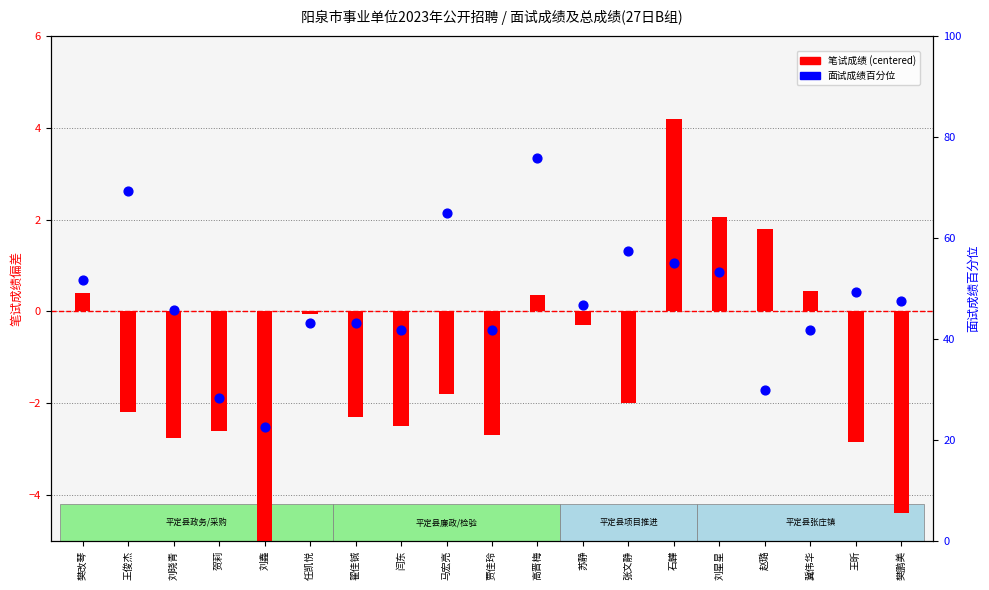

At which category is the sum across all series the highest?

高晋梅